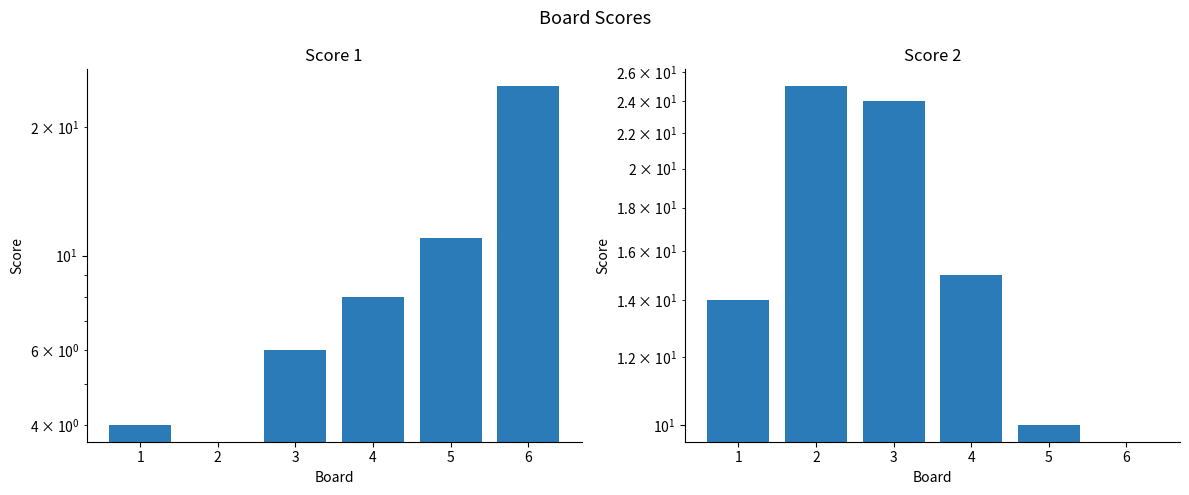

Rank the series by their average value, from highest to lowest.

Score 2, Score 1